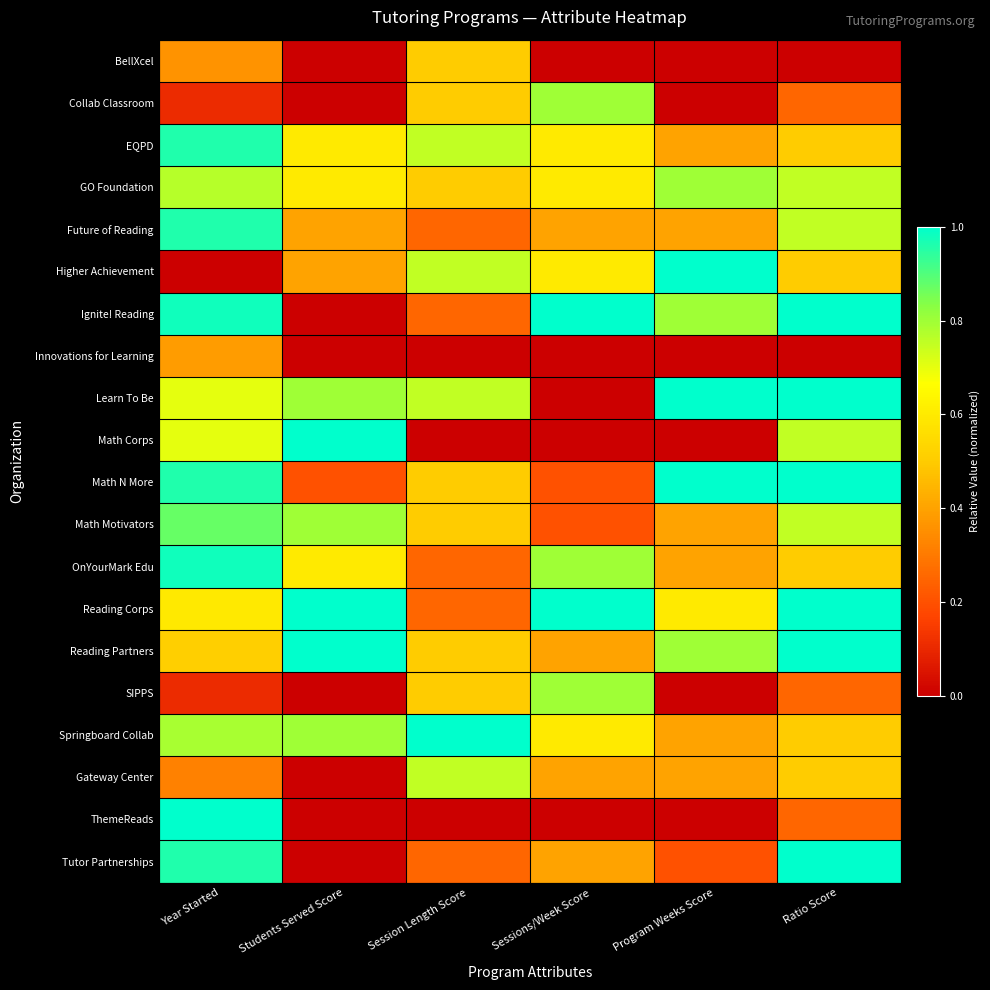

Between Students Served Score and Sessions/Week Score, which is larger?

Students Served Score